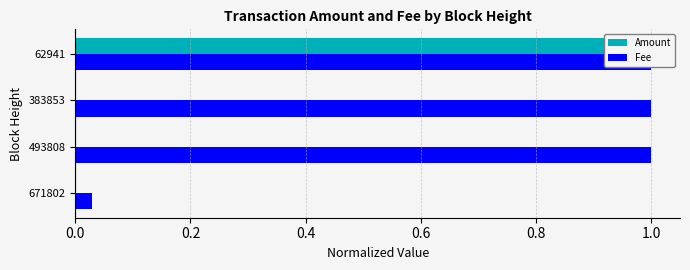

Which series has the largest total across all categories?

Fee